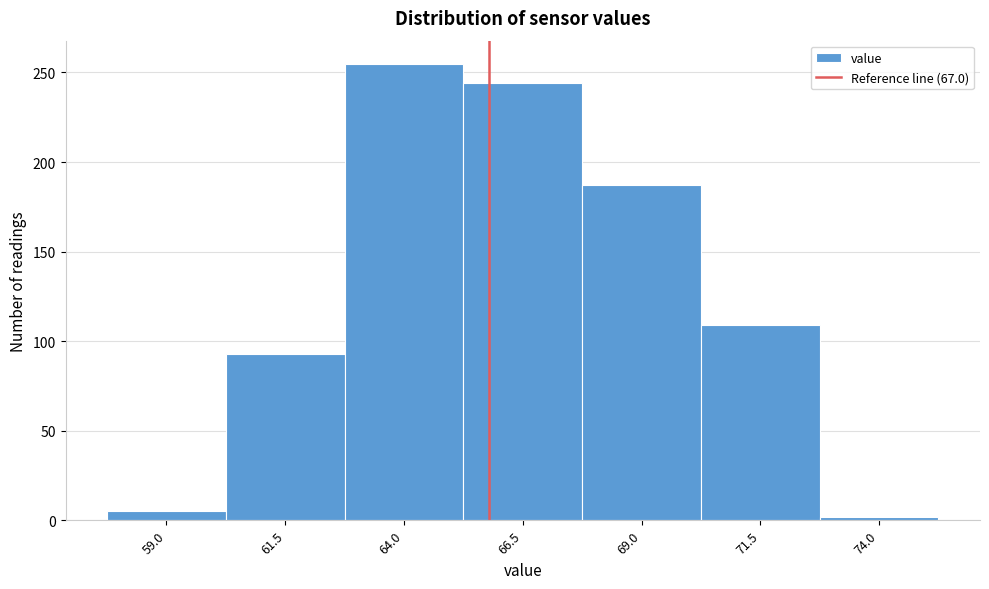

Reading left to right, list all the values displayed in this chart.

59.0=5	61.5=93	64.0=255	66.5=244	69.0=187	71.5=109	74.0=2